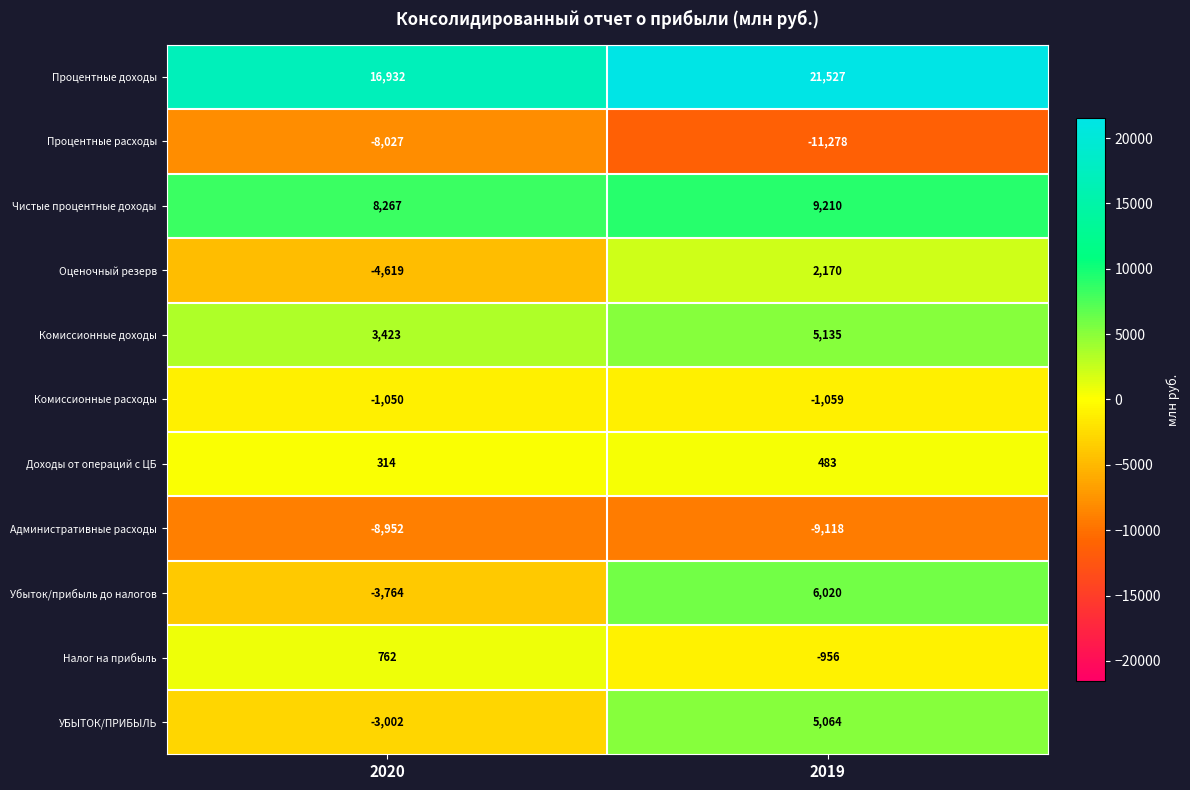

Between 2020 and 2019, which series saw the biggest shift?

Убыток/прибыль до налогов